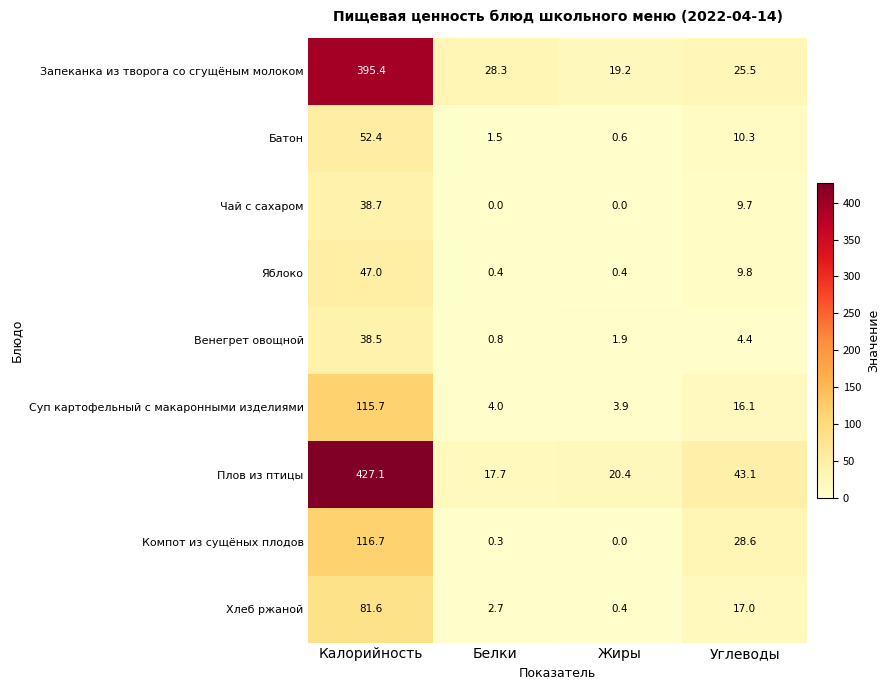

Which category has the highest value across all series?

Калорийность